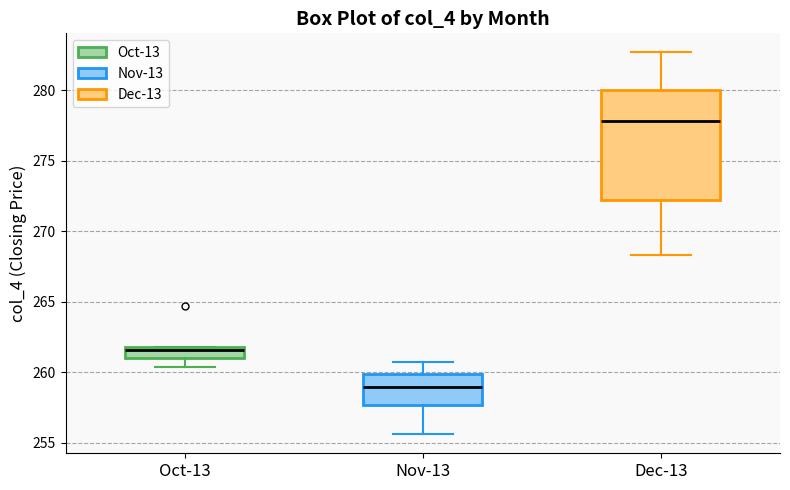

Comparing the boxes themselves (not the whiskers), which one is the tallest?

Dec-13